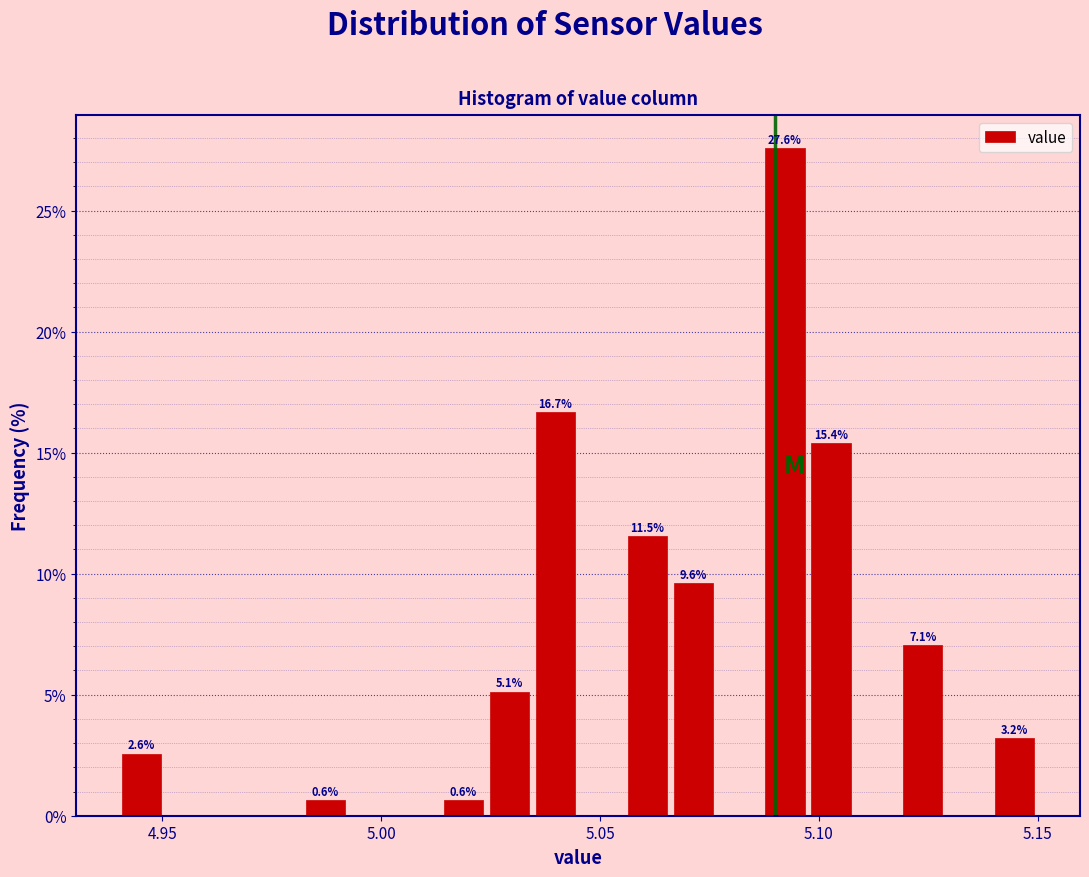

Read against the x-axis, roughly where is the centre of the tallest bar?

5.090